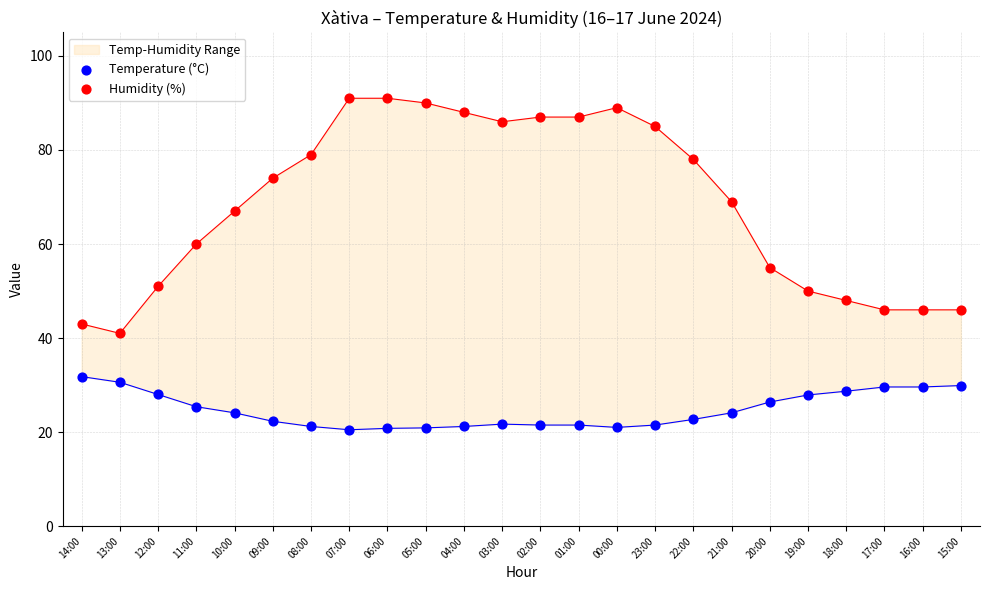

What is the total value across all series at 10:00?

91.1